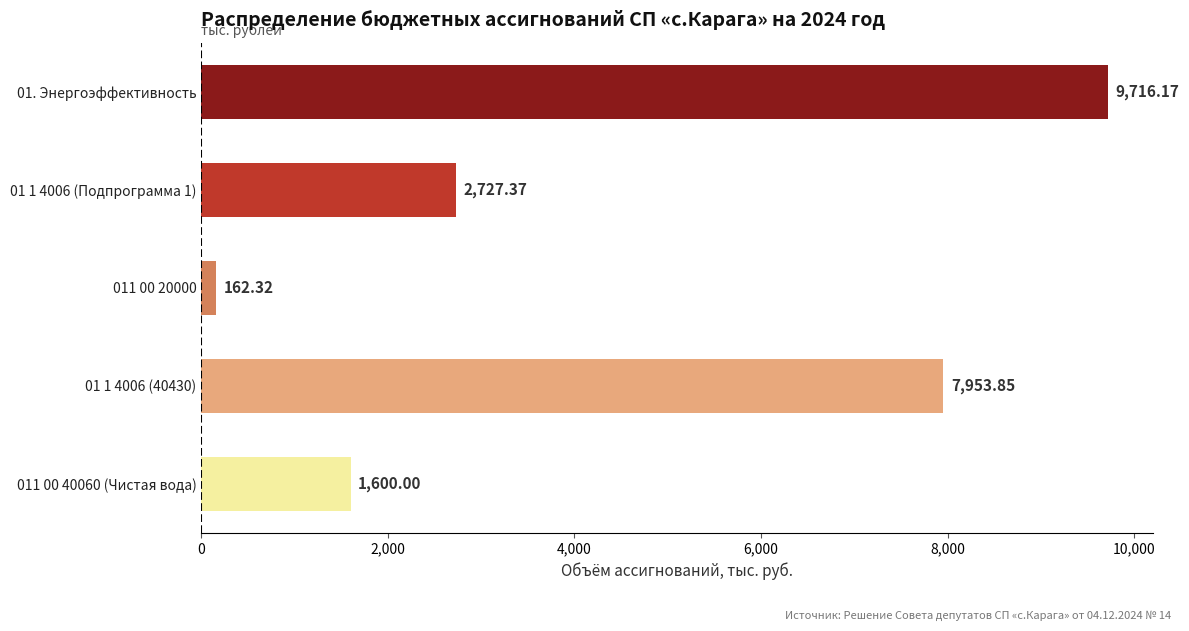

List the labels in order of value, largest first.

01. Энергоэффективность, 01 1 4006 (40430), 01 1 4006 (Подпрограмма 1), 011 00 40060 (Чистая вода), 011 00 20000